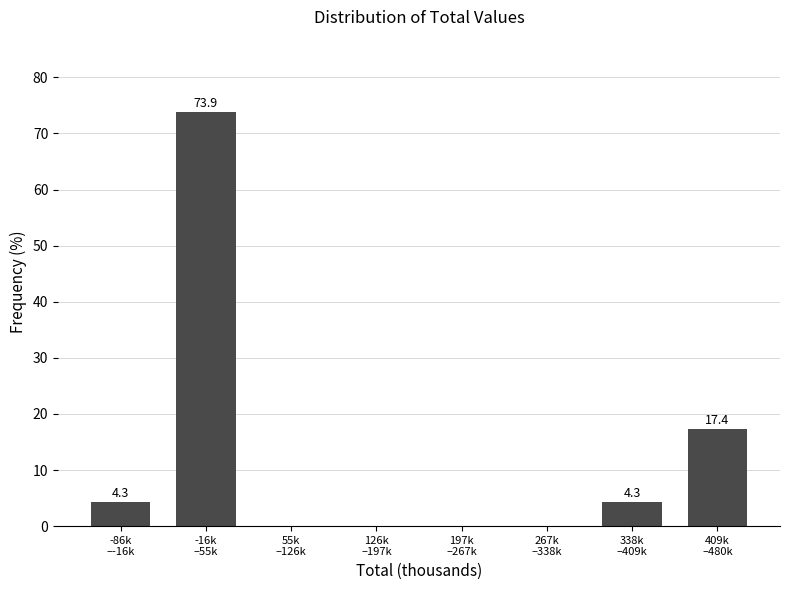

What is the greatest value displayed?

73.9